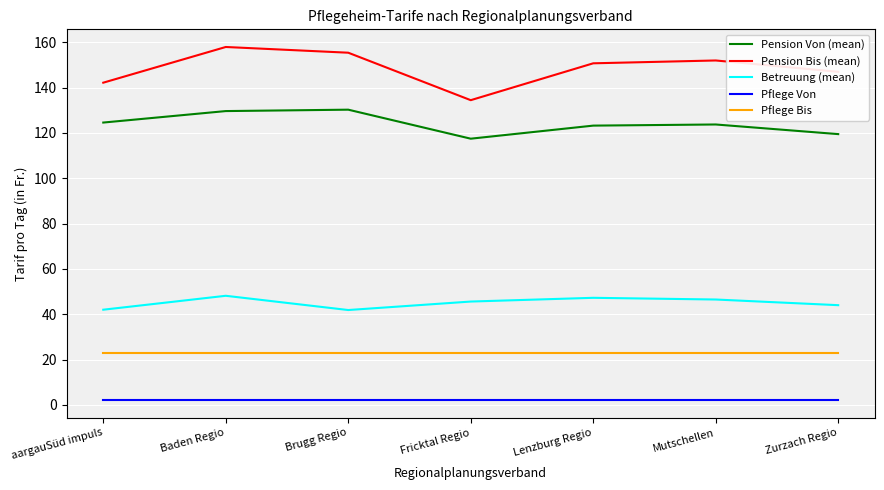

What is the maximum value shown in the chart?

158.0